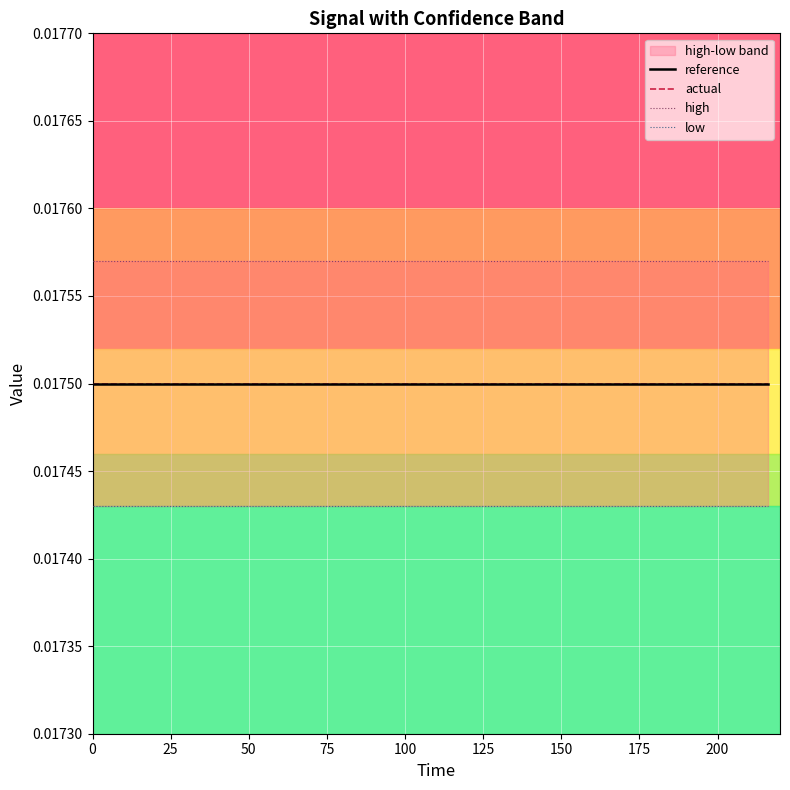

Is the value of high at 75 greater than the value of actual at 25?

Yes